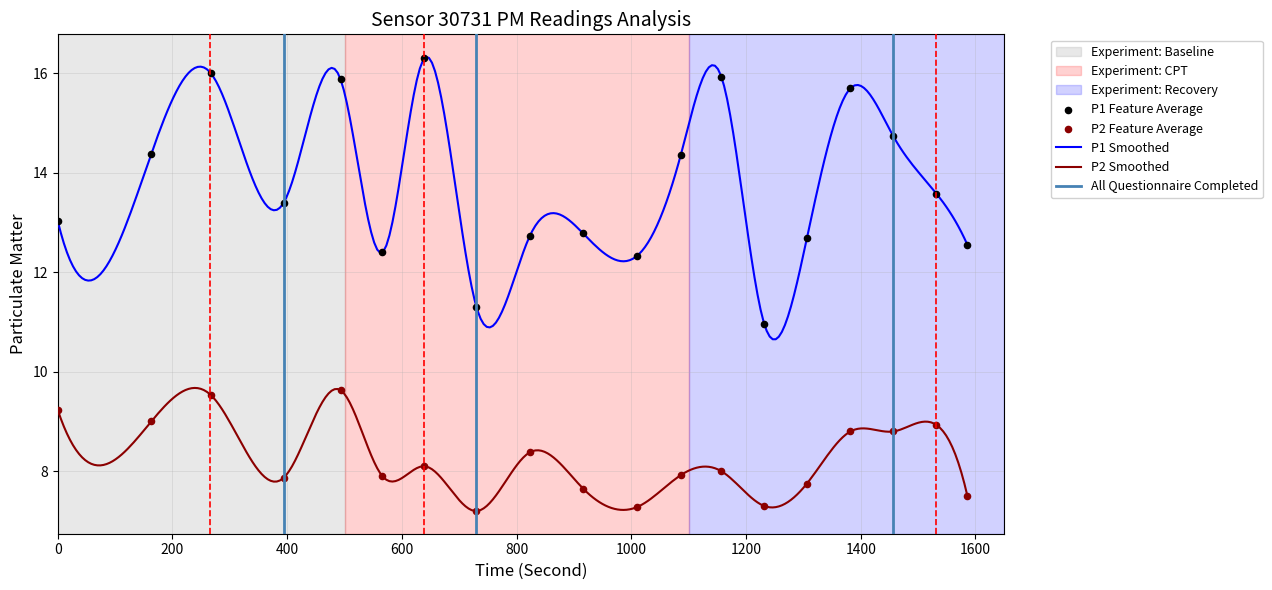

True or false: P1 Smoothed and P2 Smoothed intersect in this chart.

False